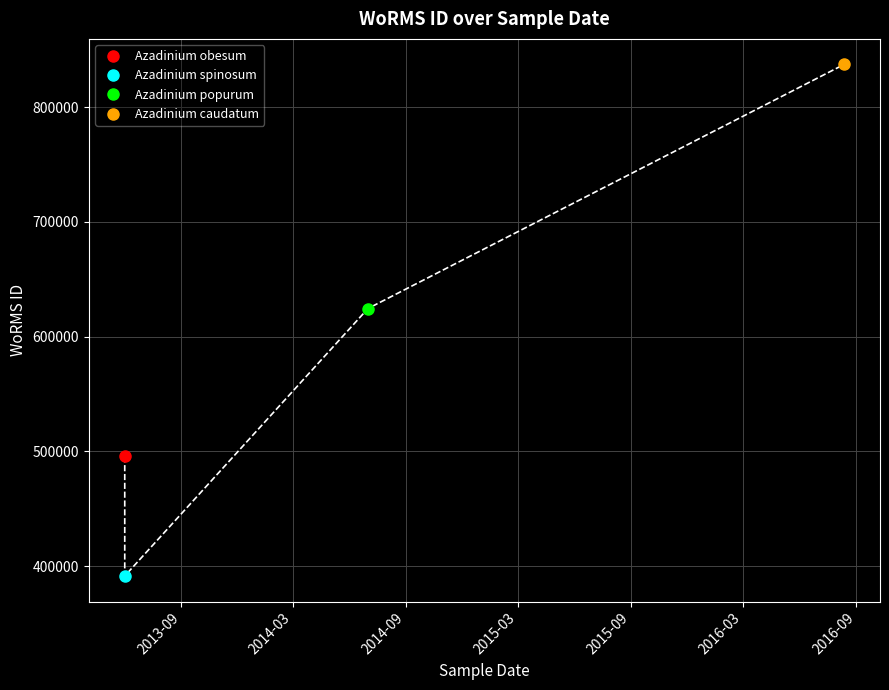

At which category does the data reach its first local valley?

2013-06-01